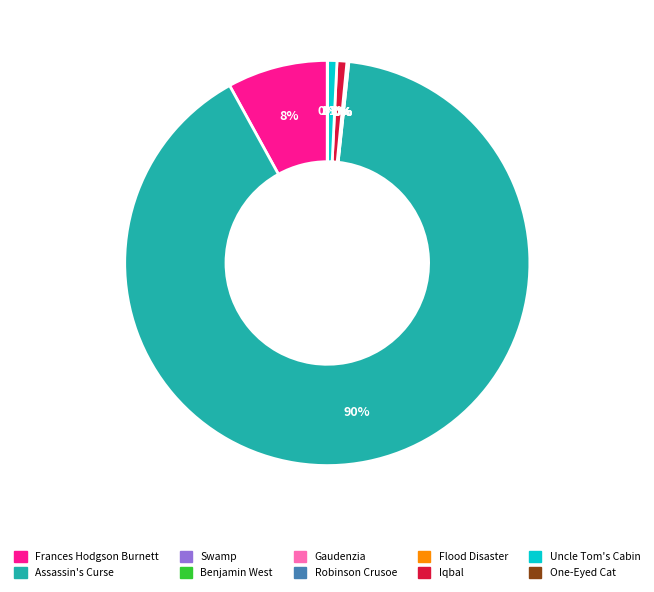

To the nearest percent, what is the difference between the largest and smallest slice percentages?

90%